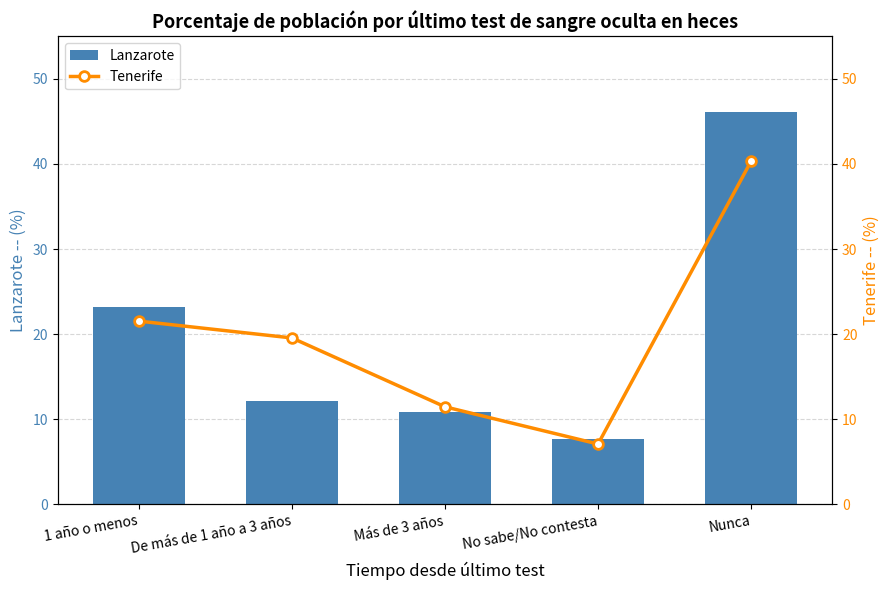

What is the difference between the maximum and minimum values in the Lanzarote series?

38.5